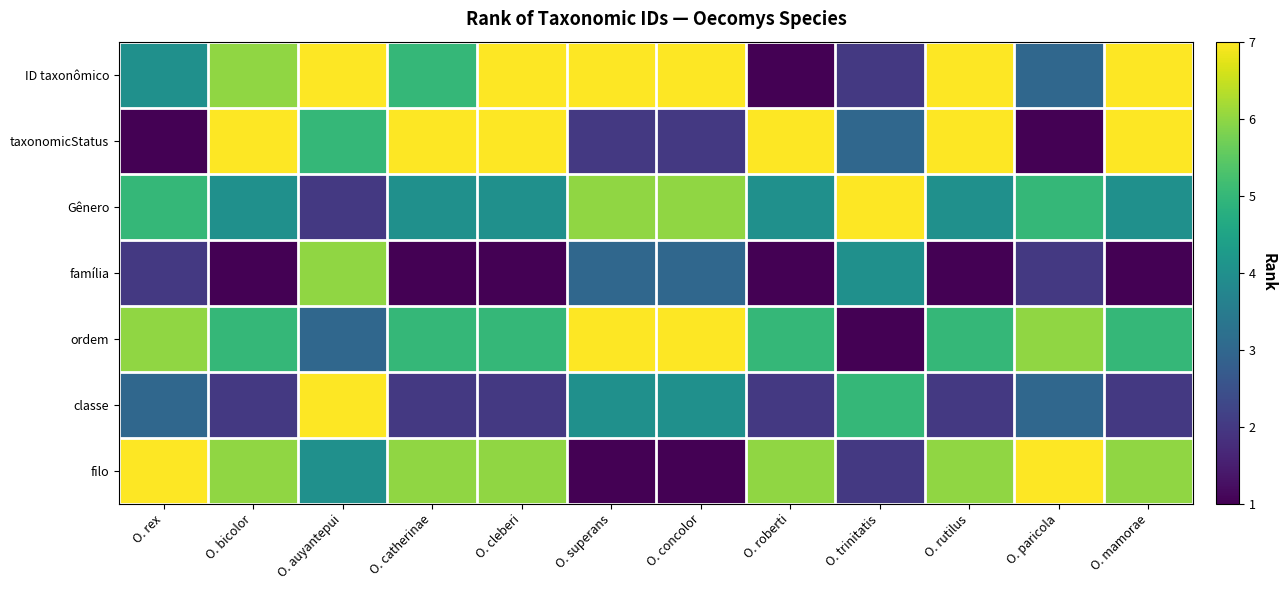

What is the maximum value shown in the chart?

7